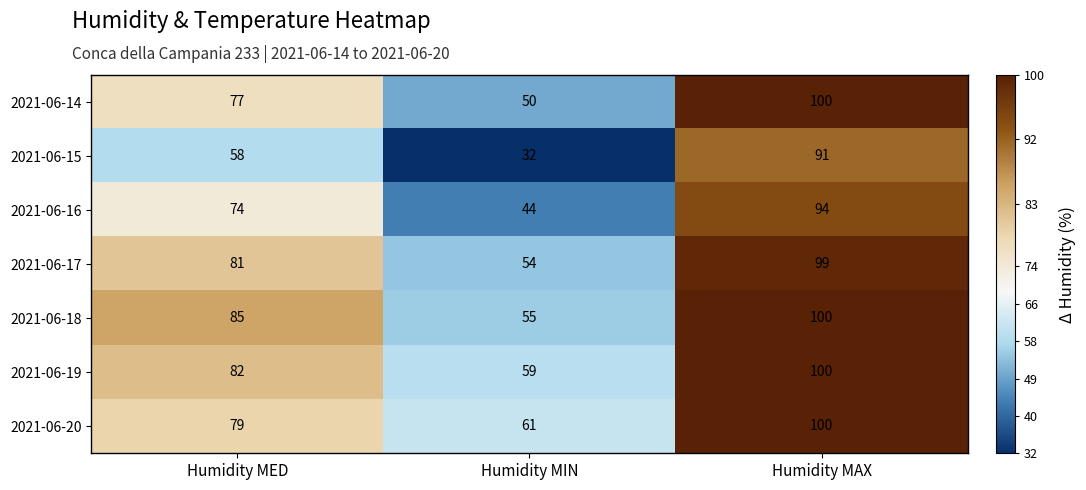

What is the smallest value displayed?

32